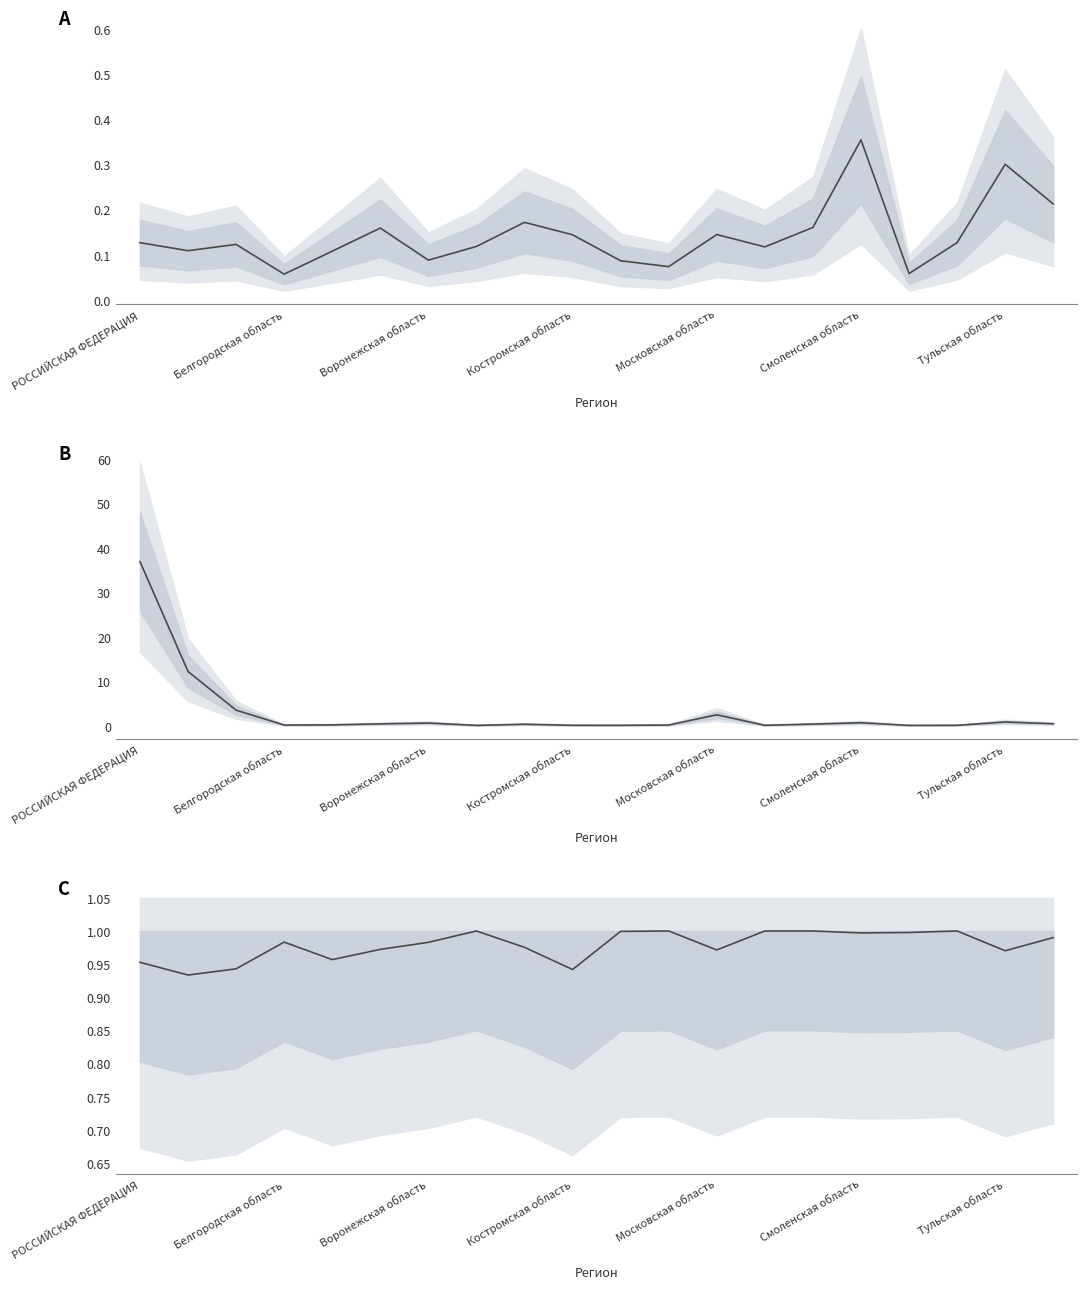

In C, how many points are lower than both neighbors (excluding endpoints)?

6